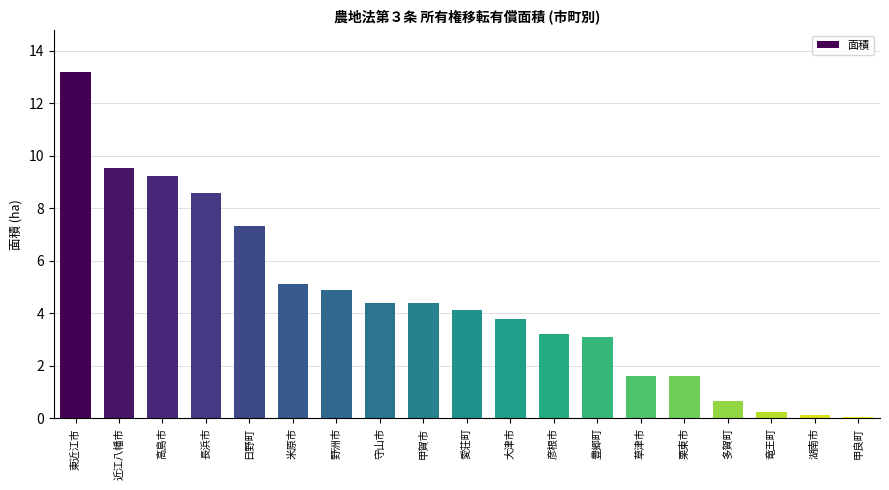

Reading left to right, transcribe all the data shown in this chart.

東近江市=13.2	近江八幡市=9.5	高島市=9.2	長浜市=8.6	日野町=7.3	米原市=5.1	野洲市=4.9	守山市=4.4	甲賀市=4.4	愛荘町=4.1	大津市=3.8	彦根市=3.2	豊郷町=3.1	草津市=1.6	栗東市=1.6	多賀町=0.6	竜王町=0.2	湖南市=0.1	甲良町=0.1